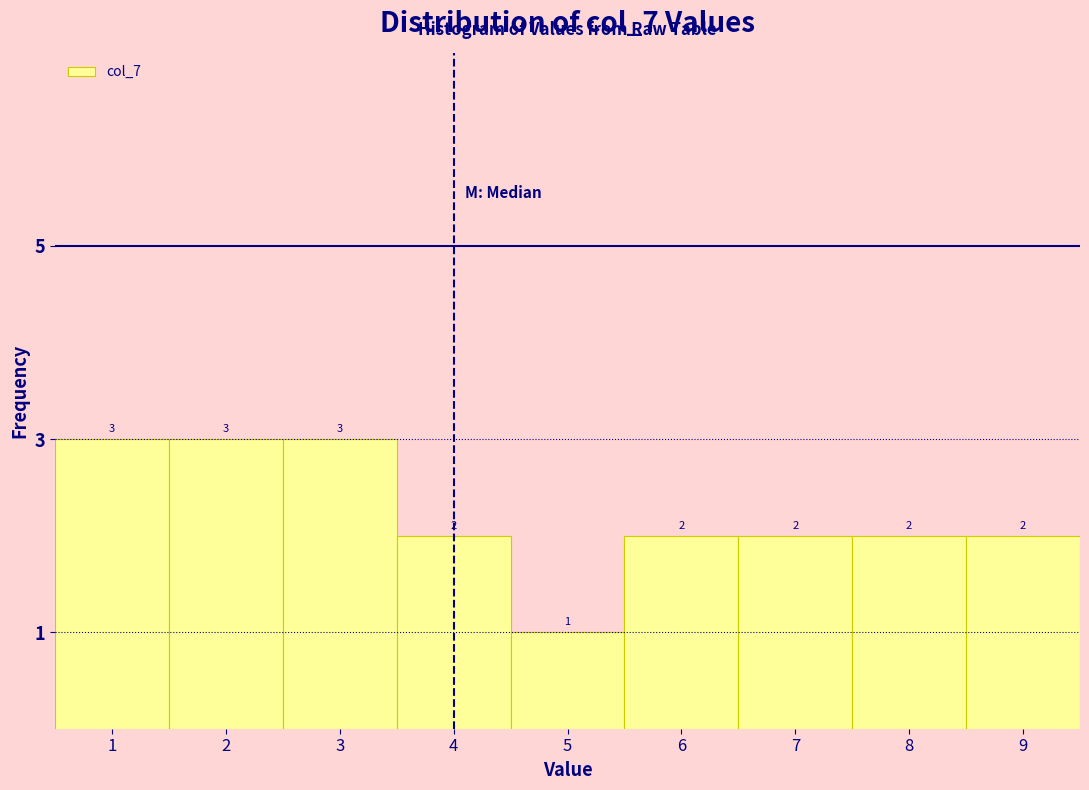

What is the height of the bar covering 4.5 to 5.5 on the x-axis?

1